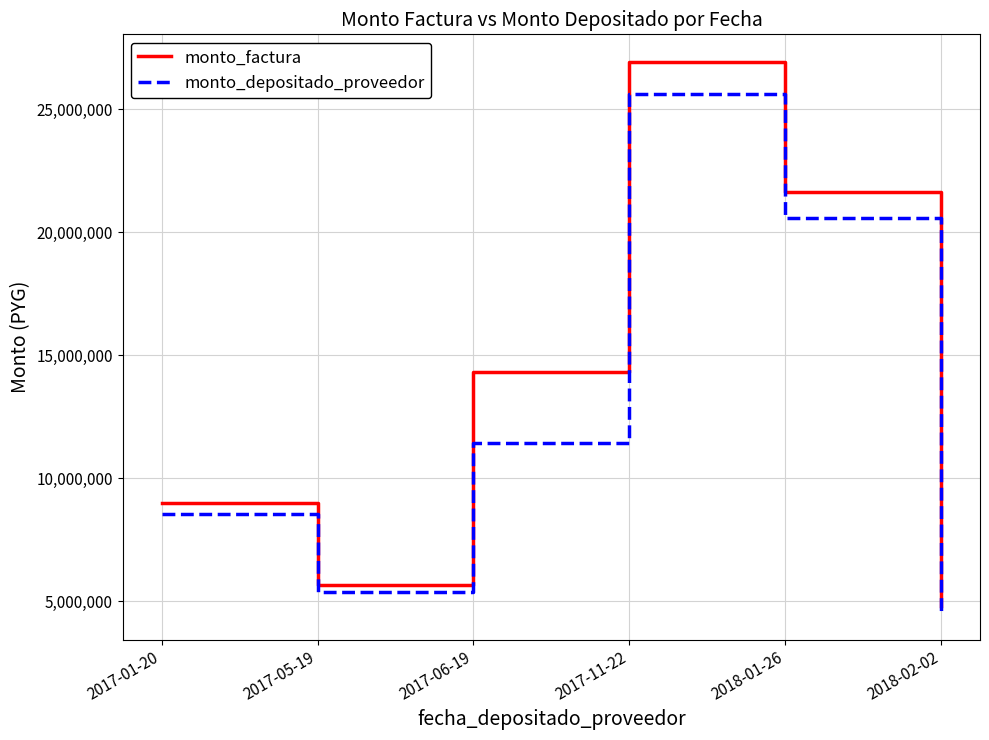

Rank the series by their maximum value, from lowest to highest.

monto_depositado_proveedor, monto_factura